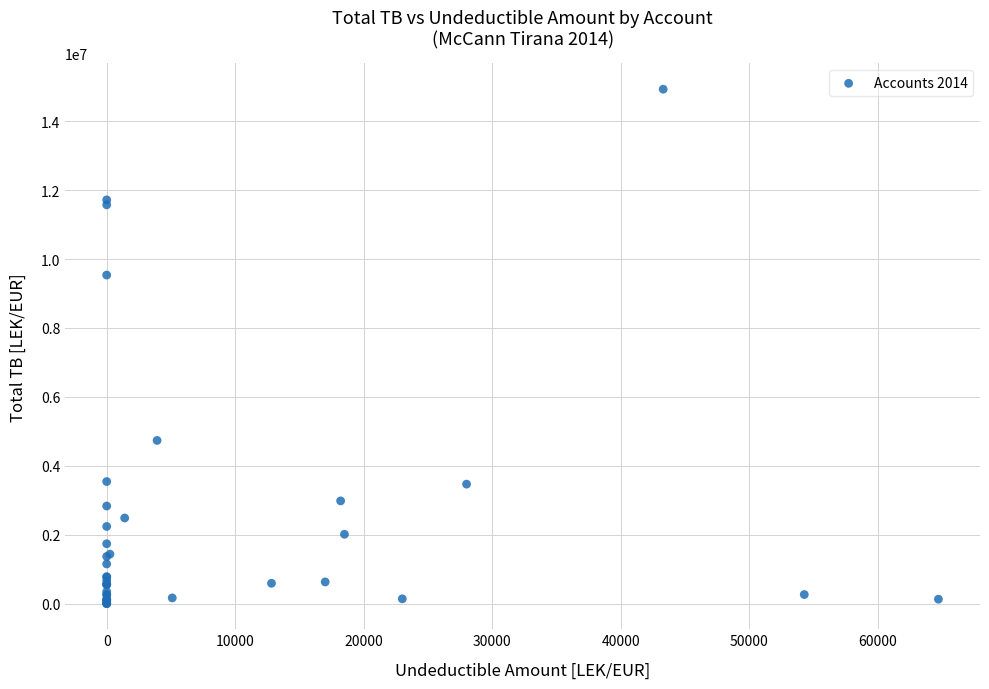

What Y value in the scatter plot is closest to 7465579?

9536057.6